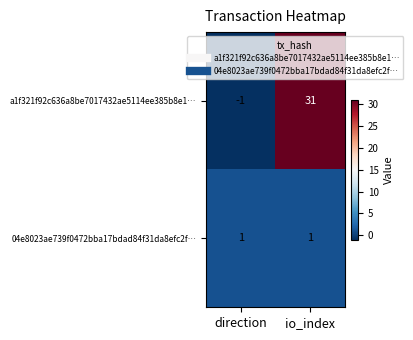

True or false: 04e8023ae739f0472bba17bdad84f31da8efc2f… has a value of 1 at direction.

True